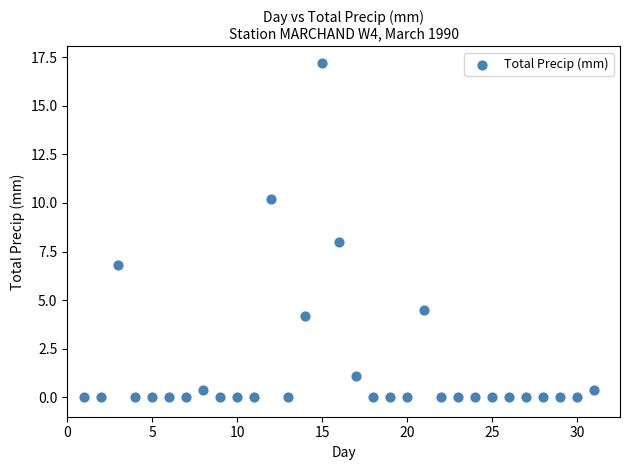

What is the range of Y values (max minus min)?

17.2